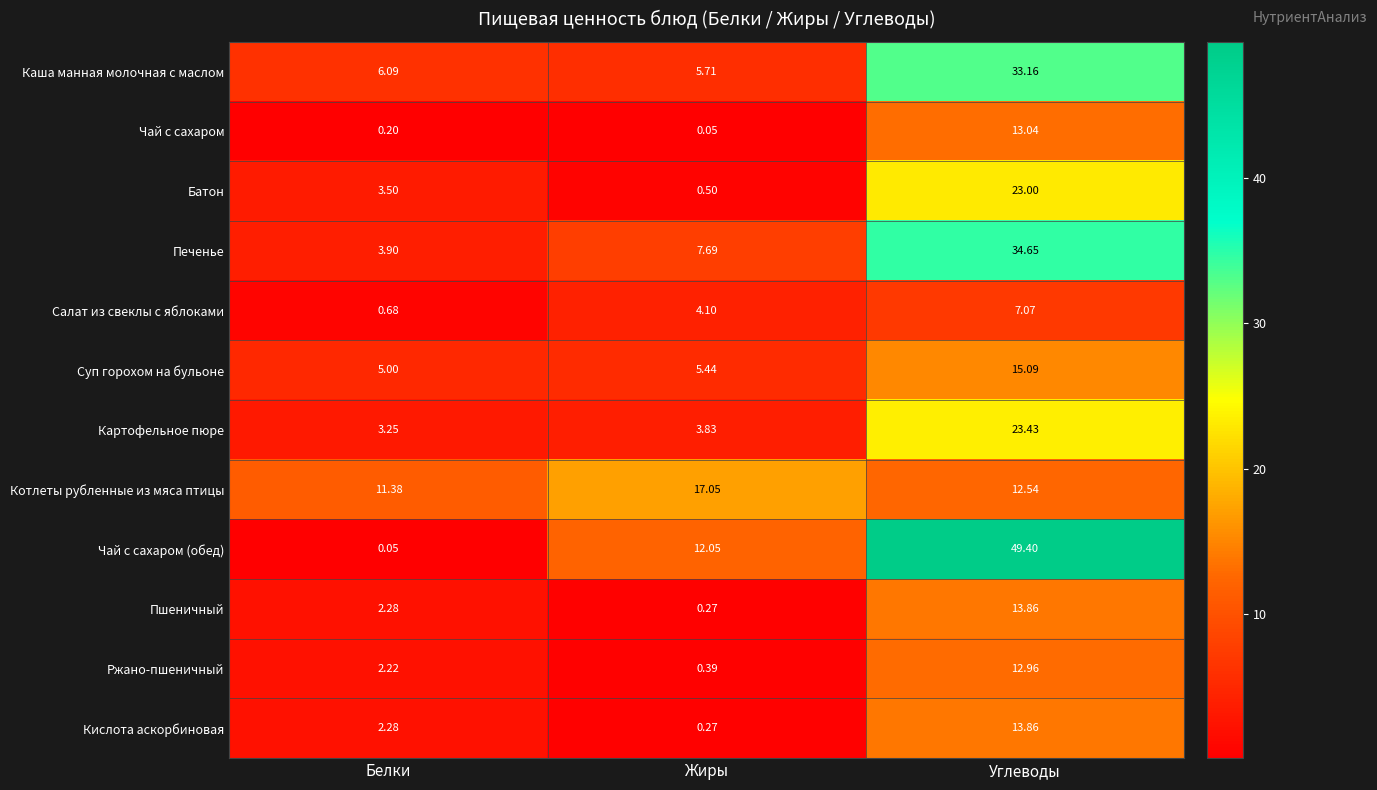

At which label does Картофельное пюре reach its peak?

Углеводы